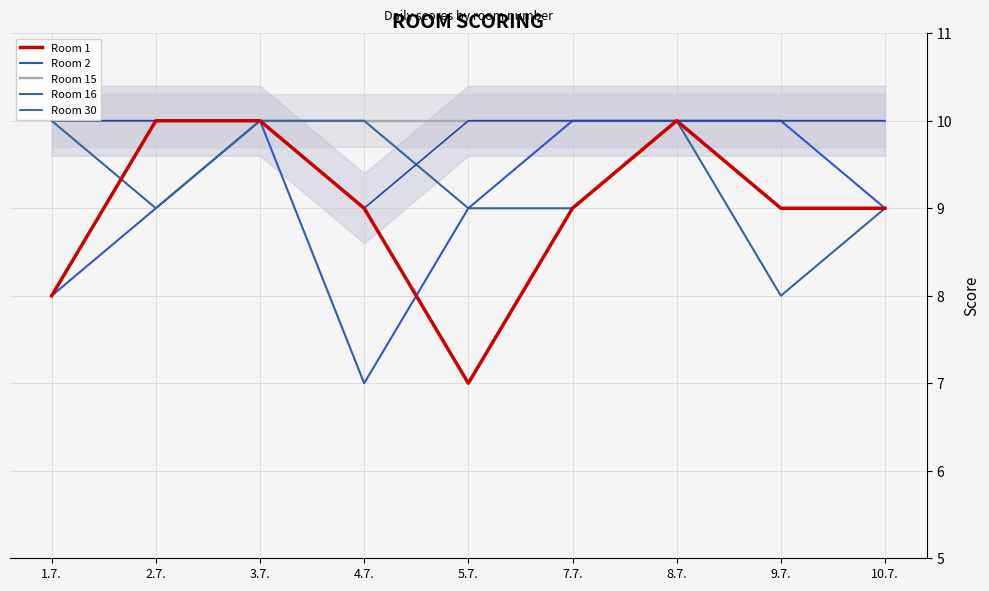

What is the sum of all Room 2 values?

82